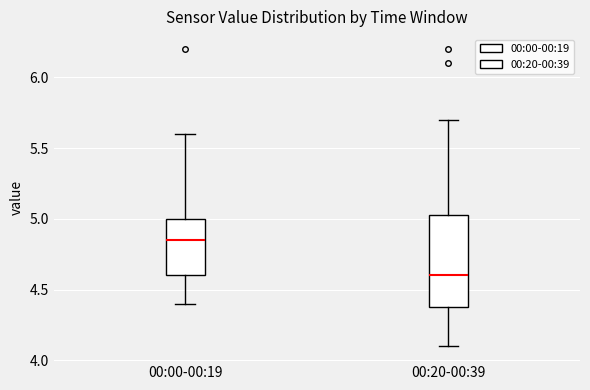

Reading left to right, transcribe this box plot: for each box, give where its median line is, the range the box spans, and where its two whiskers end, as read against the y-axis. The values are not printed on the chart, so give them approximately, as read against the axis.

00:00-00:19: median 4.85, box 4.60 to 5.00, whiskers 4.40 to 5.60
00:20-00:39: median 4.60, box 4.40 to 5.05, whiskers 4.10 to 5.70